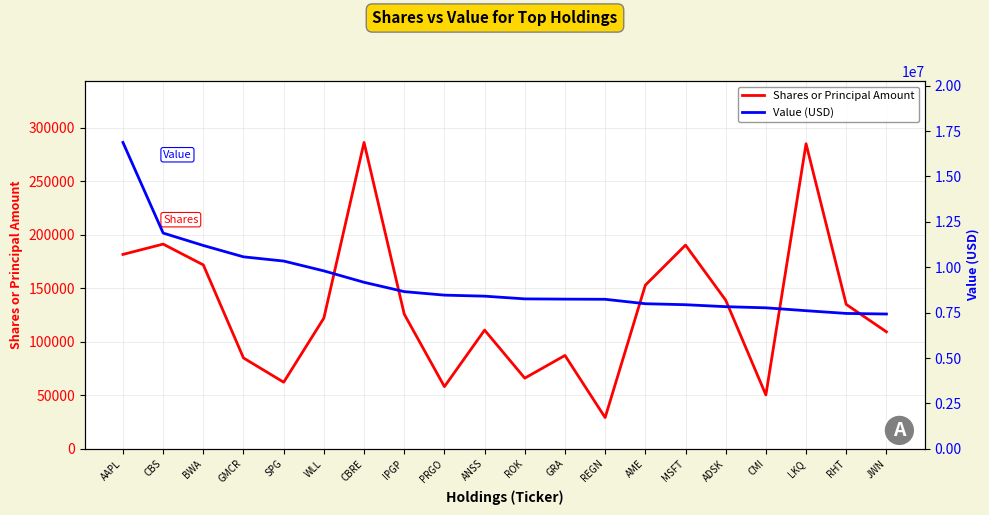

What is the lowest value of the Value (USD) series?

7423000